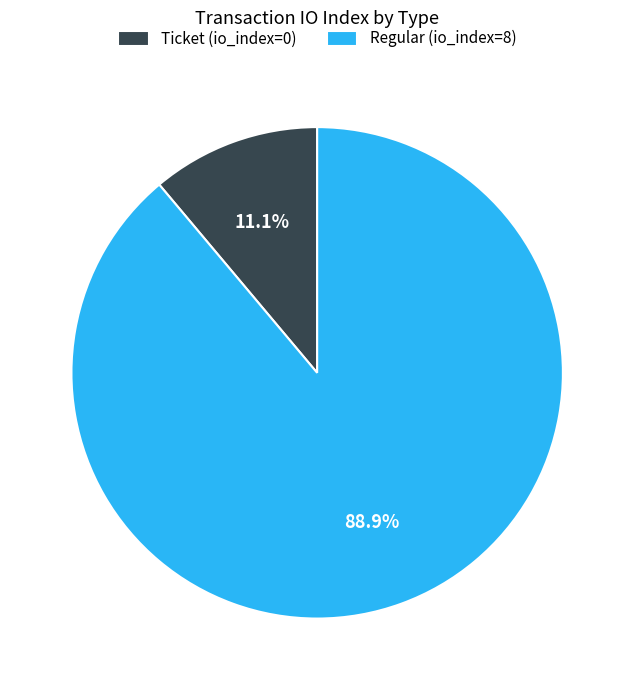

Is it true that Ticket (io_index=0) is 19% of the pie?

False